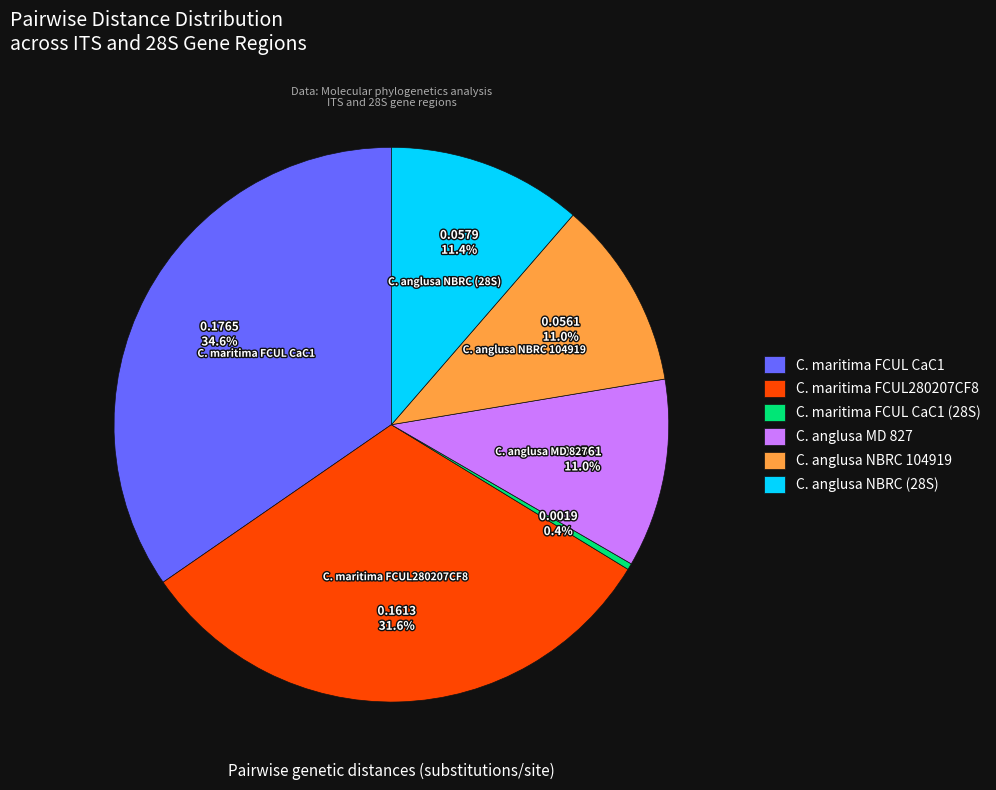

What portion of the pie excludes C. maritima FCUL CaC1 (28S)?

99.6%